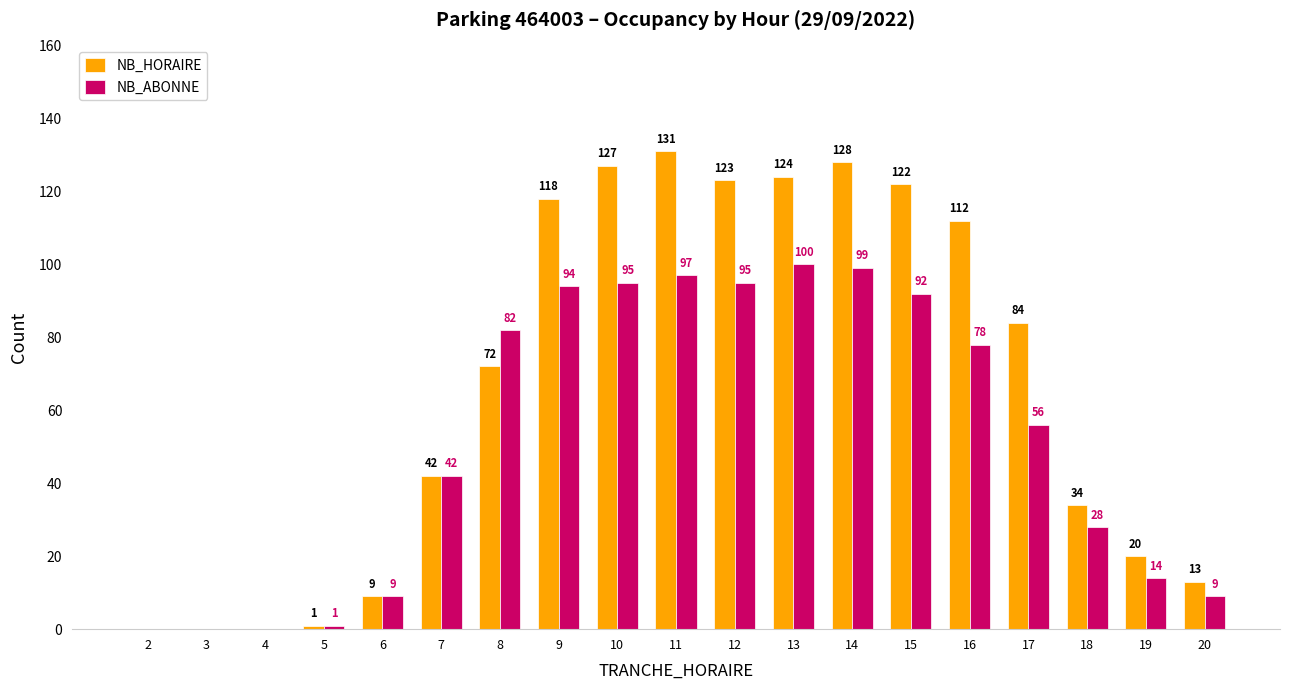

Are the bars grouped side by side (vs. stacked)?

Yes